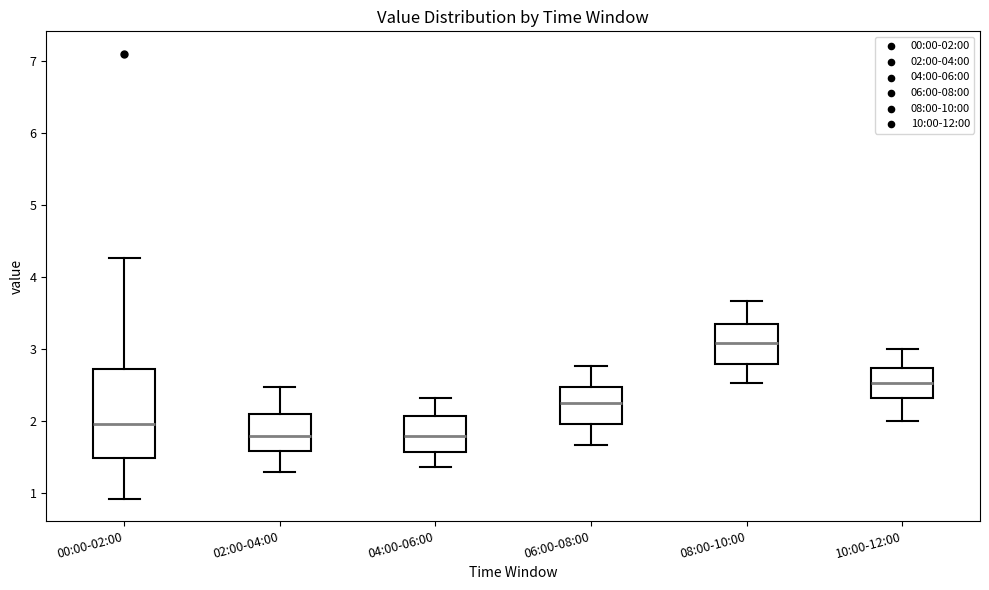

Where does the median line of the box for 10:00-12:00 sit on the y-axis? The values are not printed on the chart, so give them approximately, as read against the axis.

2.5